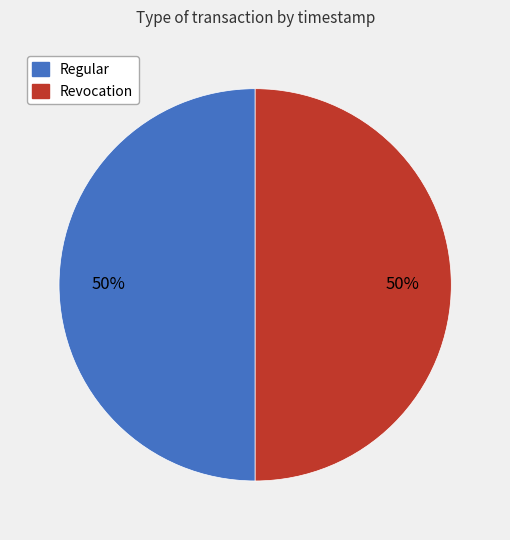

What is the ratio of the value at Regular to the value at Revocation?

1.0